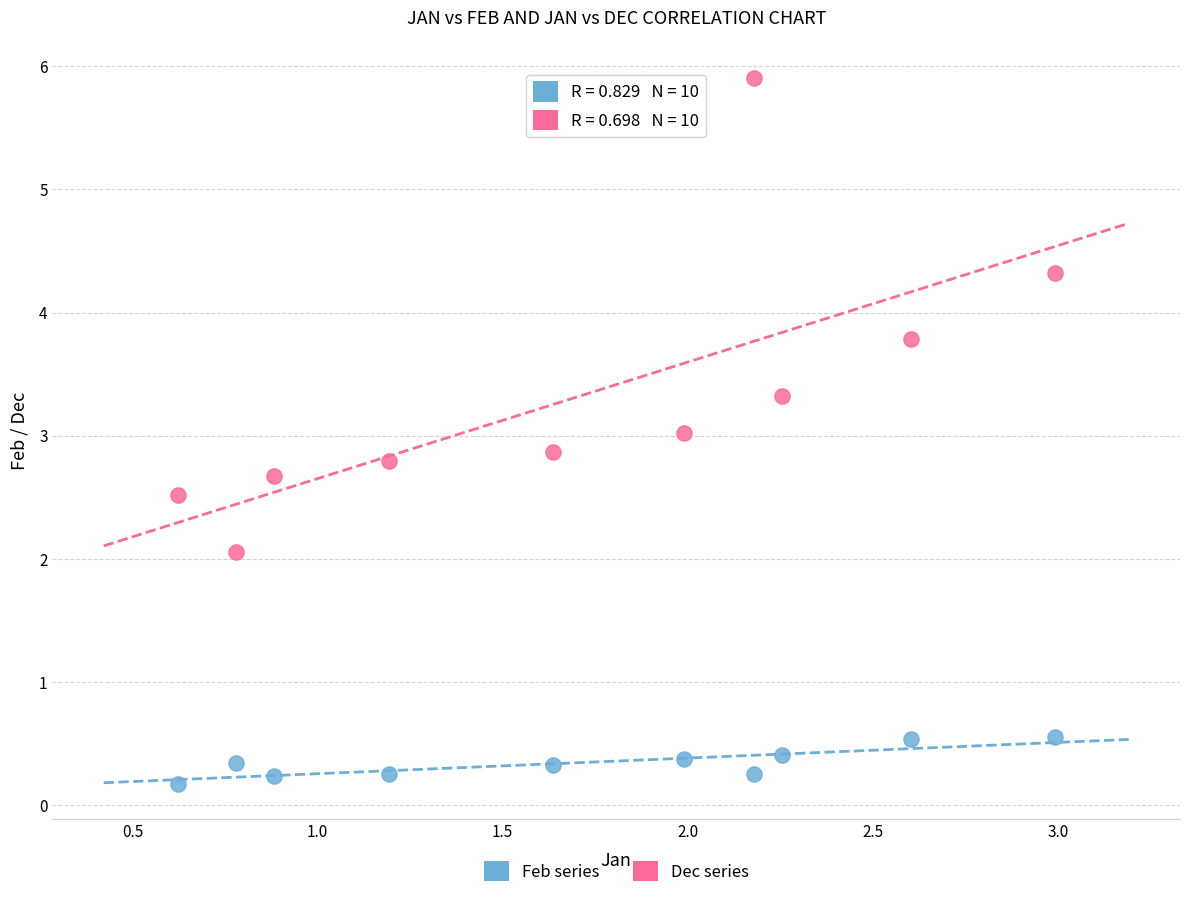

Across all data points, what is the range of Y values (max minus min)?

5.7